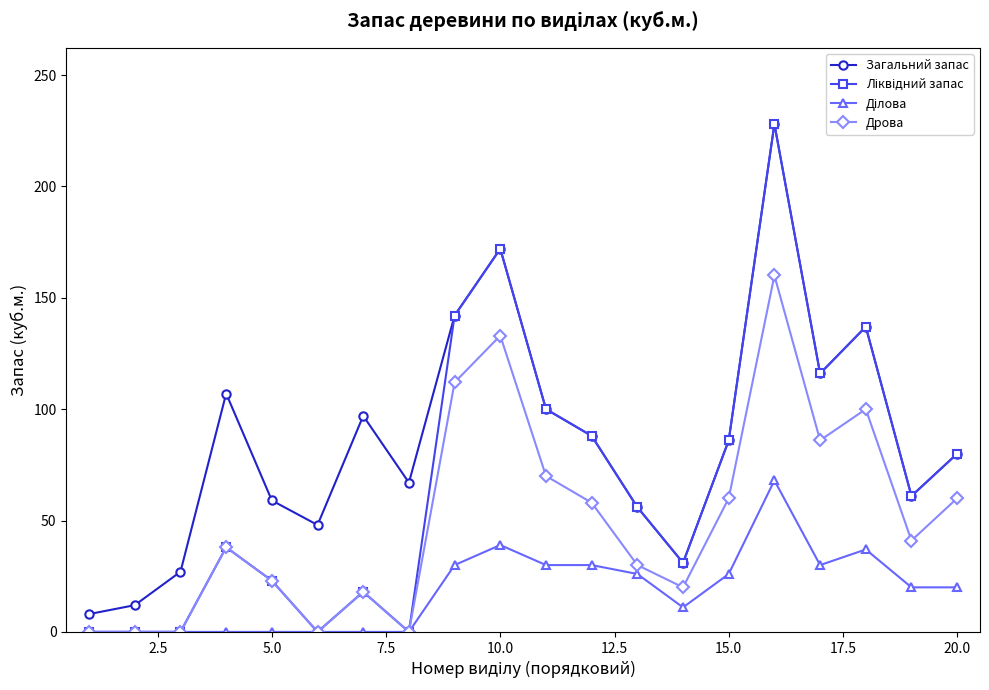

True or false: Загальний запас and Дрова intersect in this chart.

False